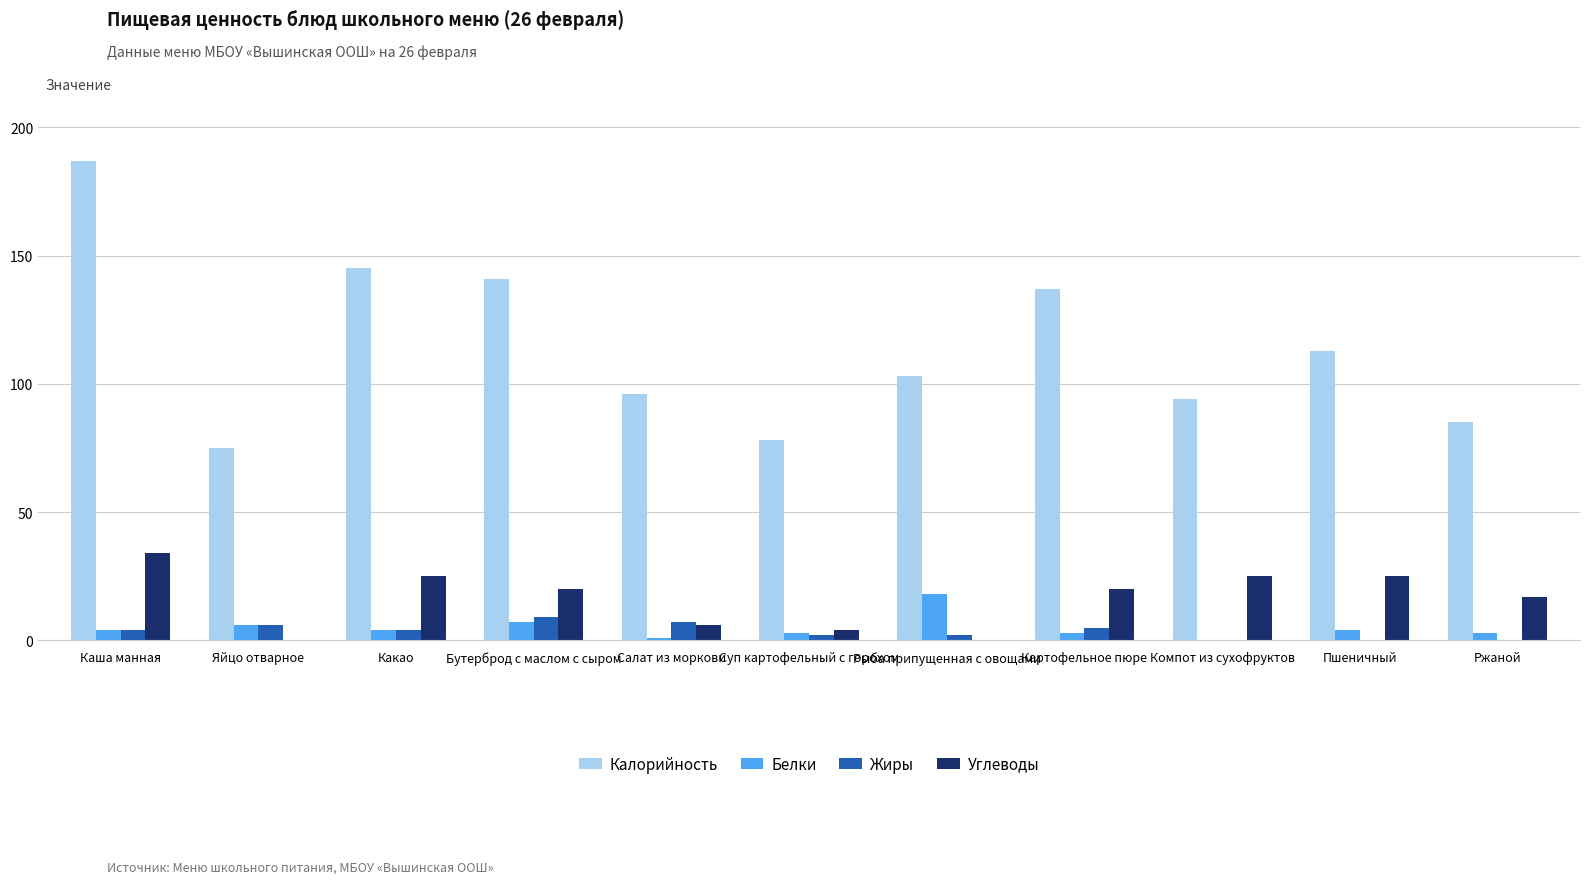

How many values in Белки are above zero?

10